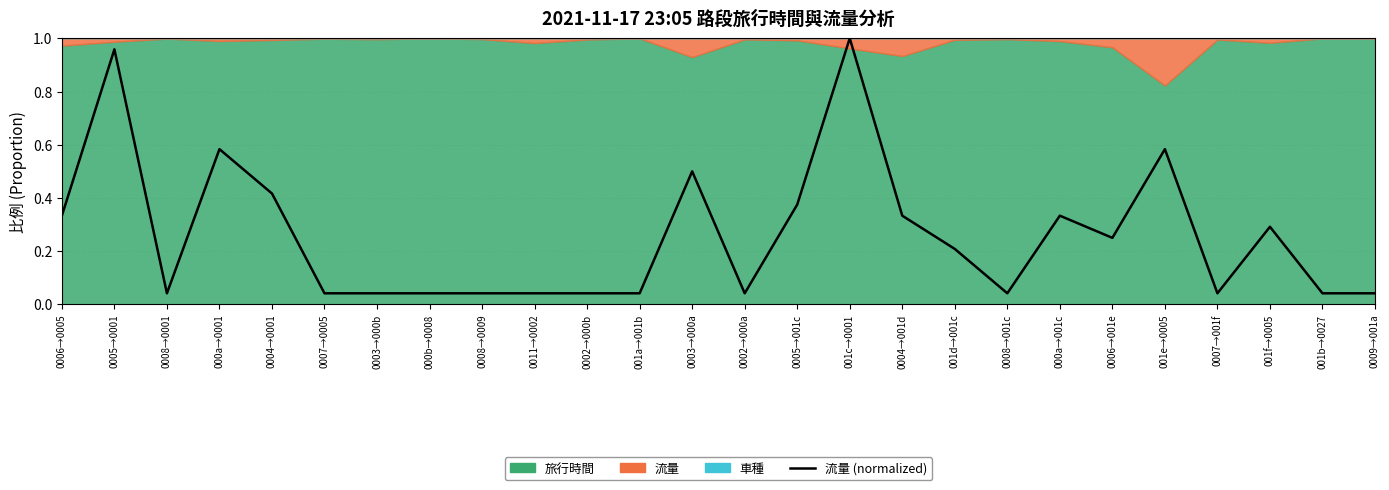

Rank the categories by value from lowest to highest.

0008→0001, 0007→0005, 0003→000b, 000b→0008, 0008→0009, 0011→0002, 0002→000b, 001a→001b, 0002→000a, 0008→001c, 0007→001f, 001b→0027, 0009→001a, 001d→001c, 0006→001e, 001f→0005, 0006→0005, 0004→001d, 000a→001c, 0005→001c, 0004→0001, 0003→000a, 000a→0001, 001e→0005, 0005→0001, 001c→0001